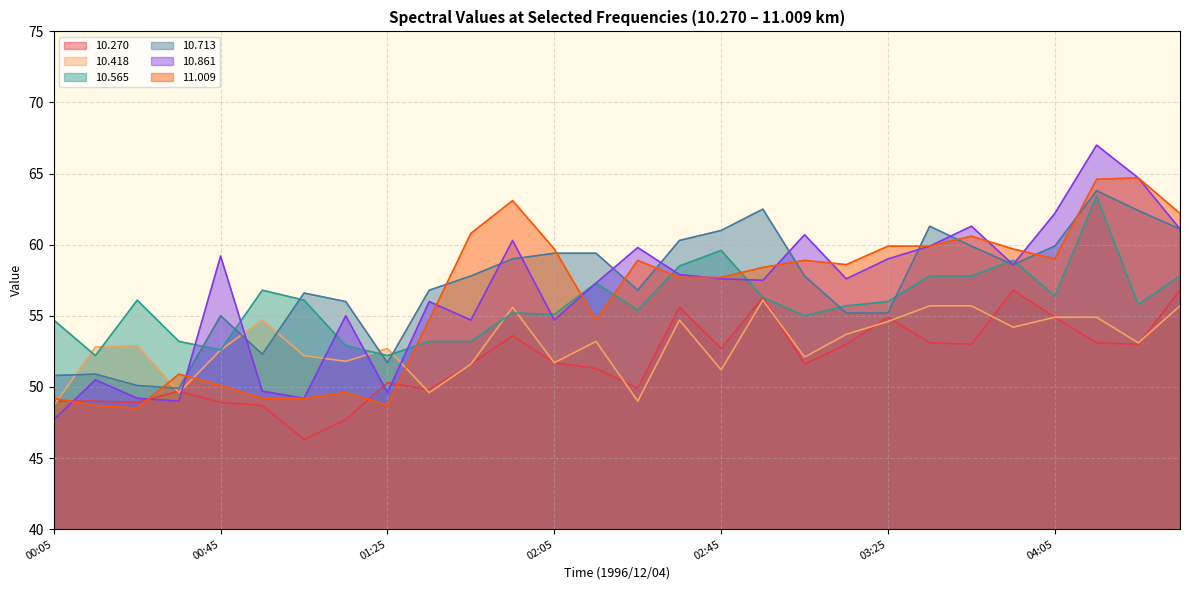

What are all the series names shown in the legend?

10.270, 10.418, 10.565, 10.713, 10.861, 11.009